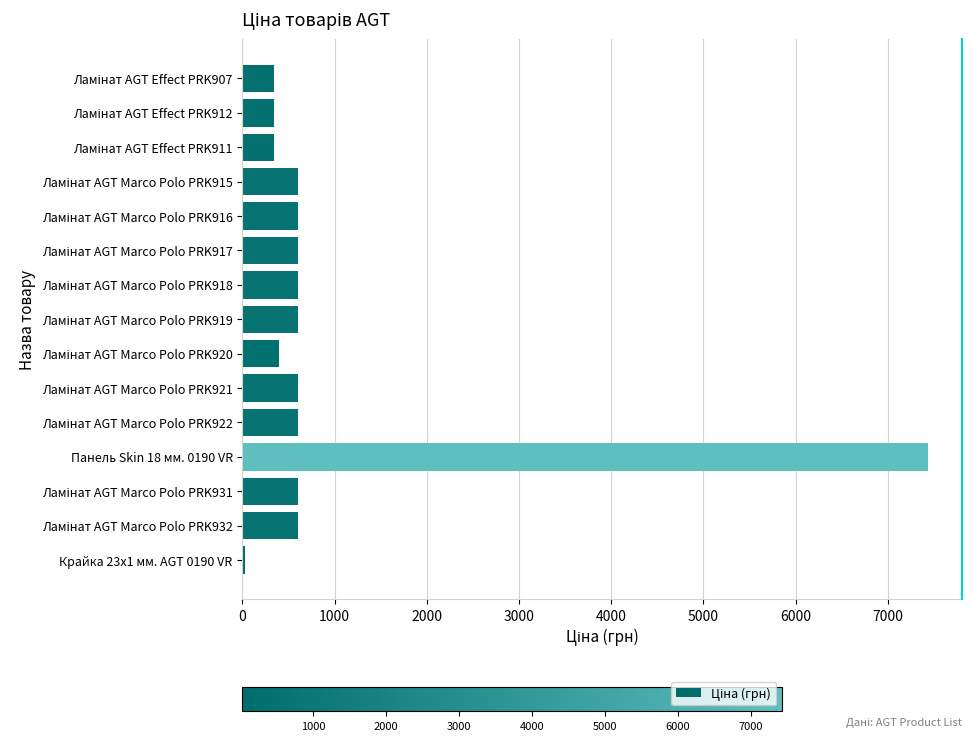

Are the bars horizontal?

Yes